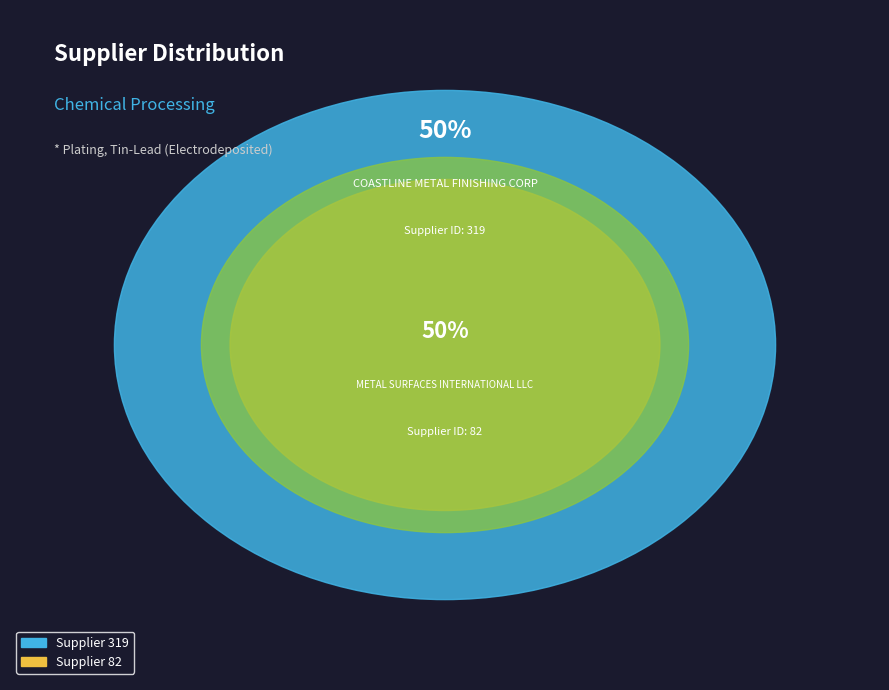

To the nearest percent, what is the combined percentage of 82 and 319?

100%